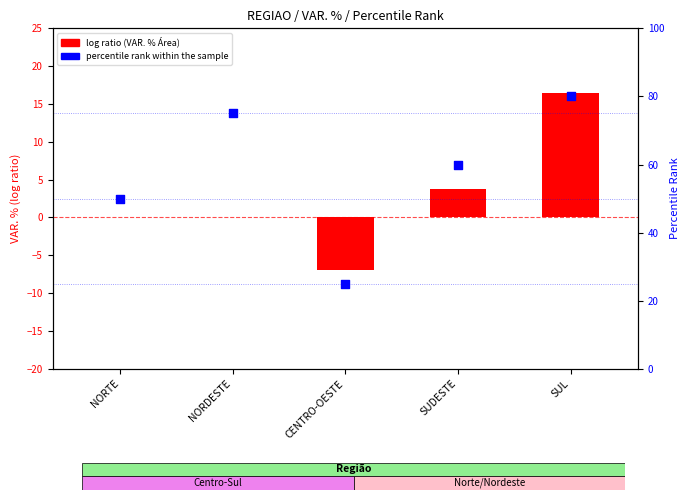

Which series contains the highest Y value?

percentile rank within the sample